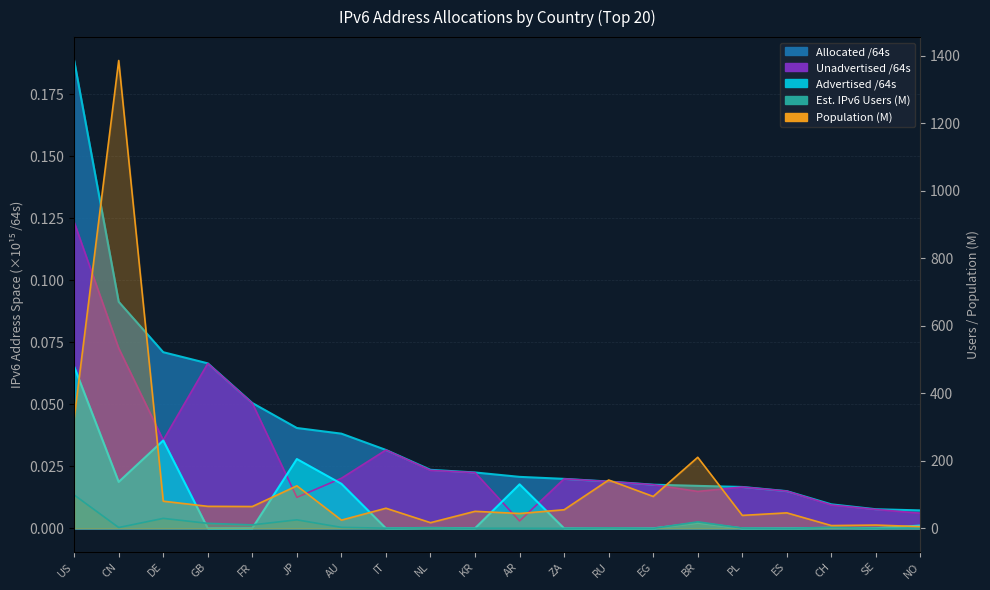

Where do Advertised /64s and Unadvertised /64s first cross each other?

FR and JP